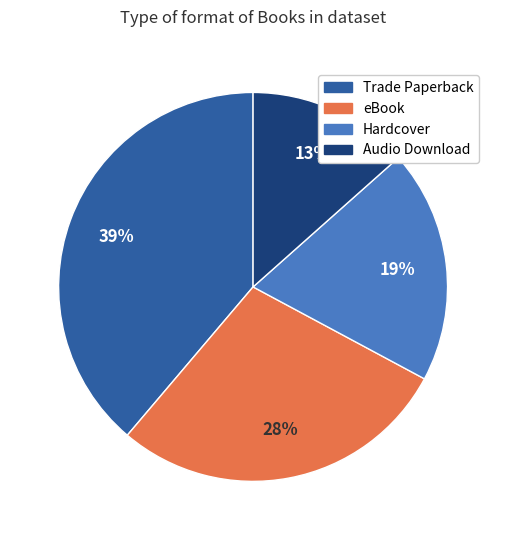

Approximately how many times larger is the value at Hardcover compared to Trade Paperback?

0.5